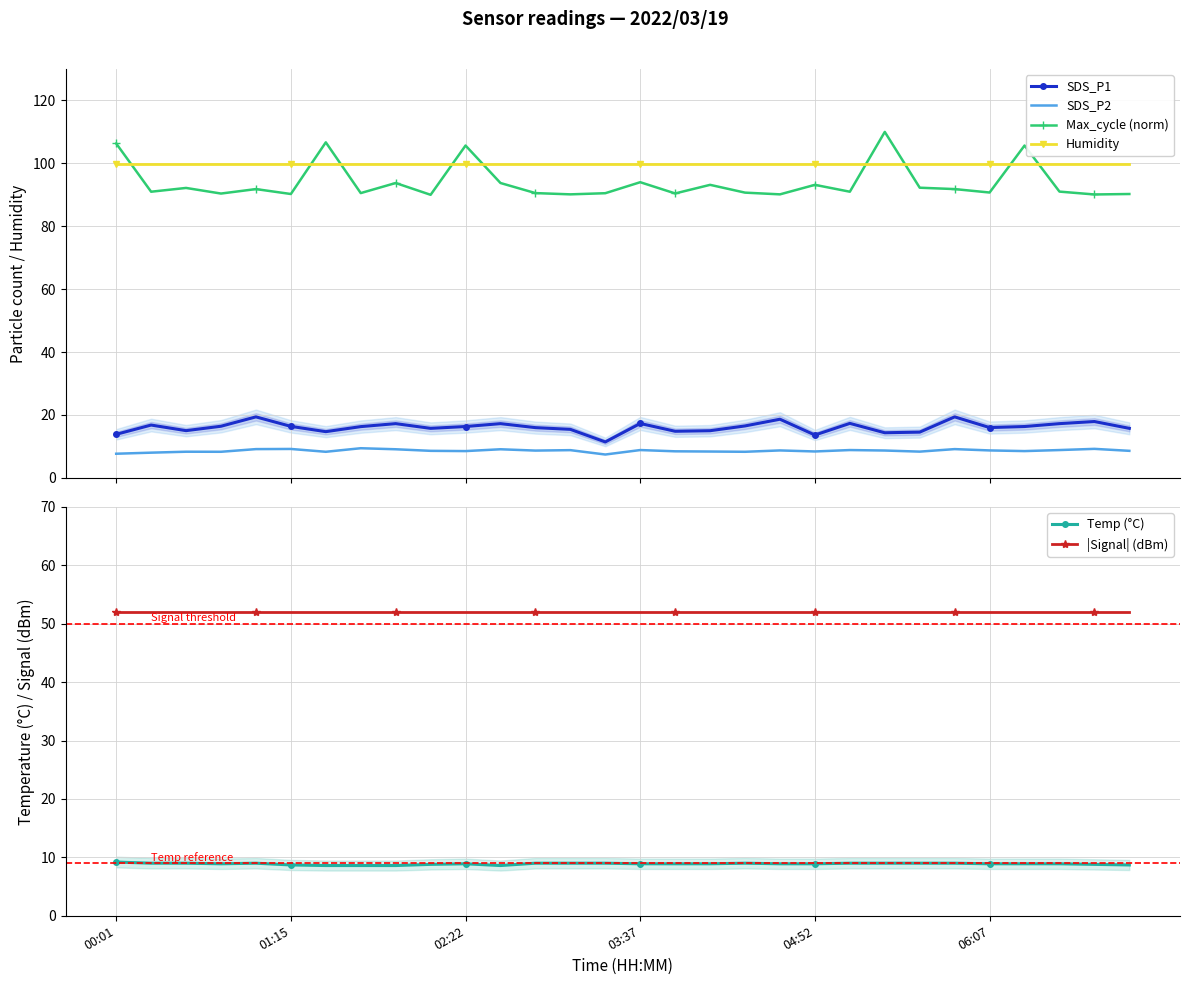

True or false: Max_cycle (norm) and SDS_P1 intersect in this chart.

False